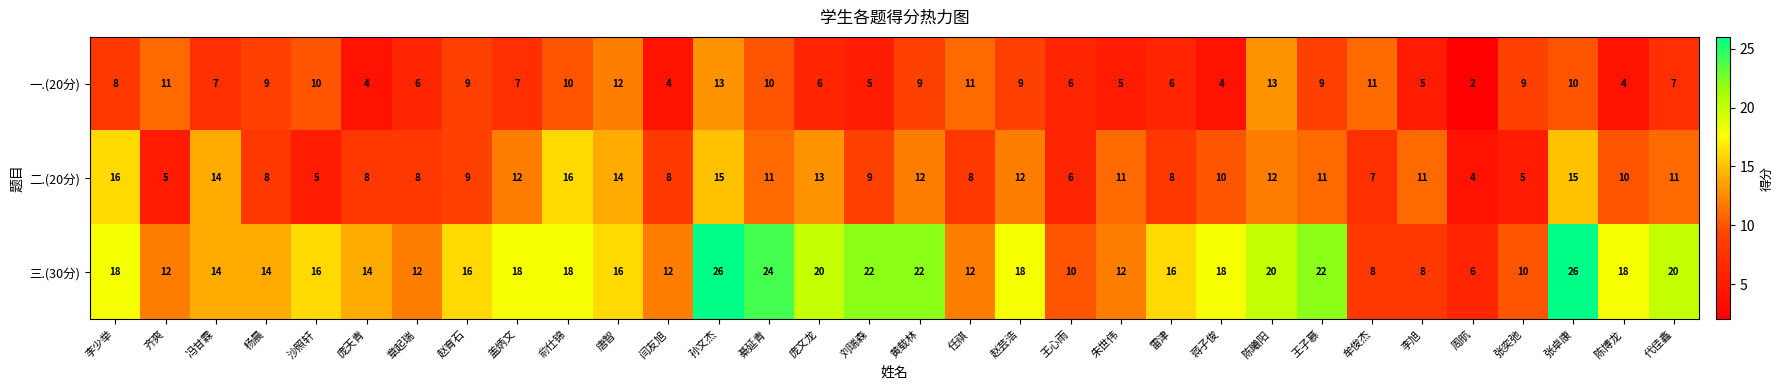

At how many categories does at least one series exceed 5?

32